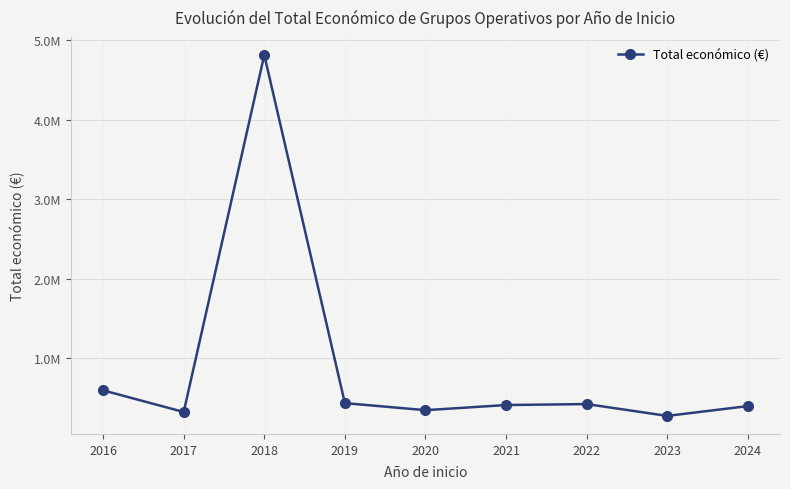

What is the value of the 3rd point from the left?

4813570